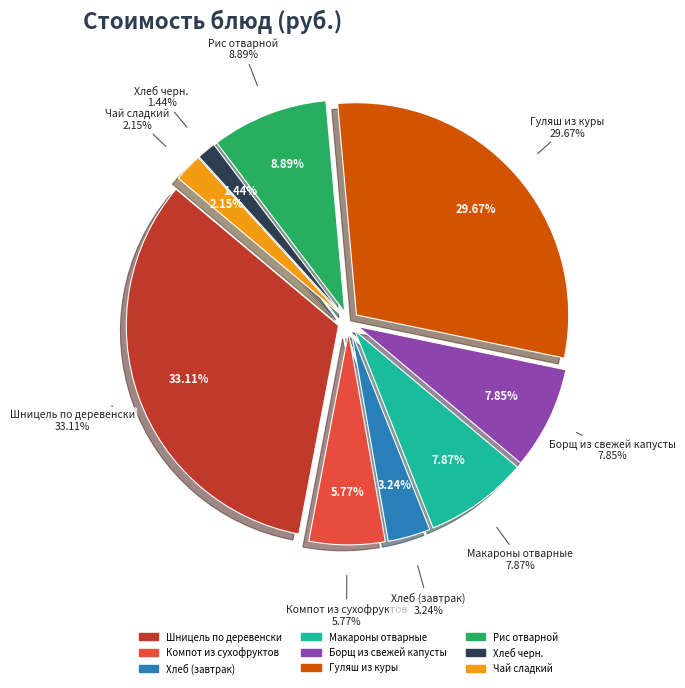

True or false: Хлеб (завтрак) accounts for 1% of the total.

False